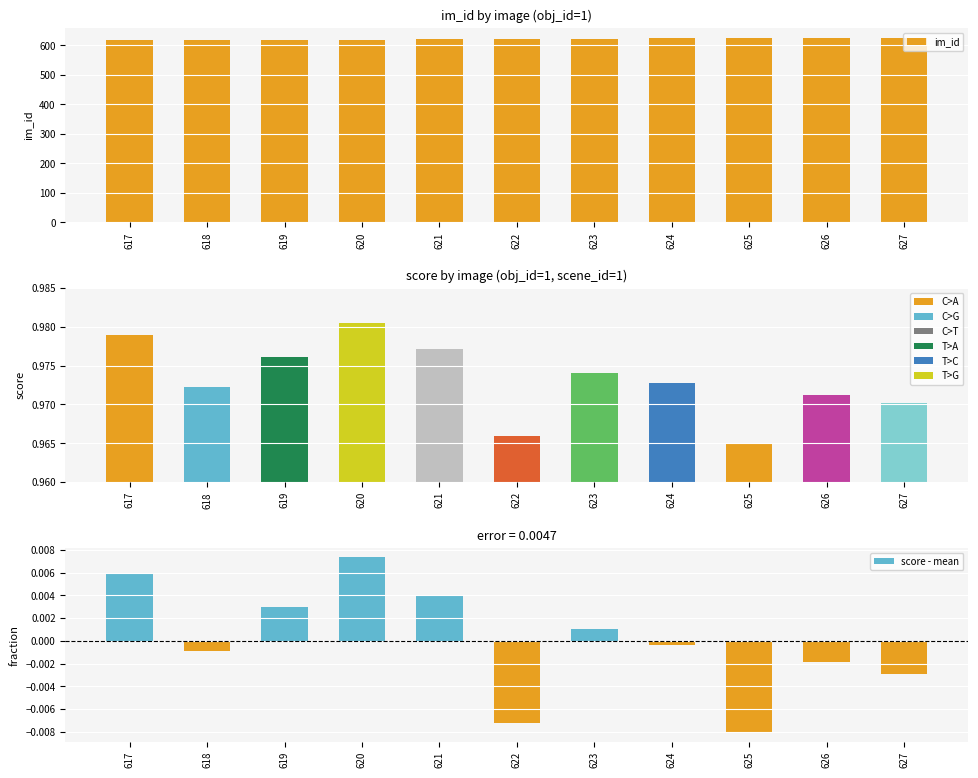

Where is score - mean nearest to the value 0?

624